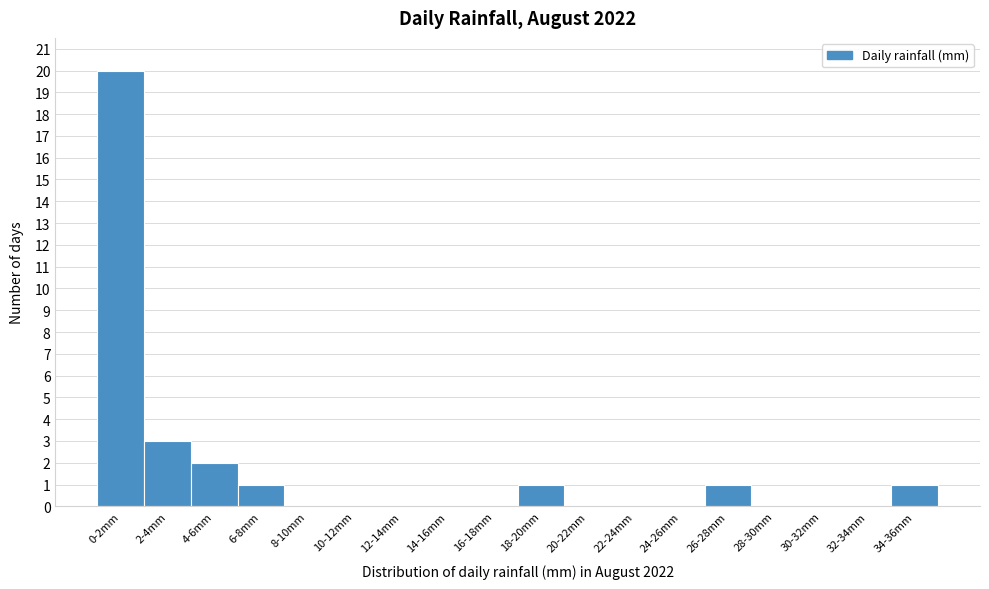

Reading right to left, transcribe all the data shown in this chart.

34-36mm=1	32-34mm=0	30-32mm=0	28-30mm=0	26-28mm=1	24-26mm=0	22-24mm=0	20-22mm=0	18-20mm=1	16-18mm=0	14-16mm=0	12-14mm=0	10-12mm=0	8-10mm=0	6-8mm=1	4-6mm=2	2-4mm=3	0-2mm=20